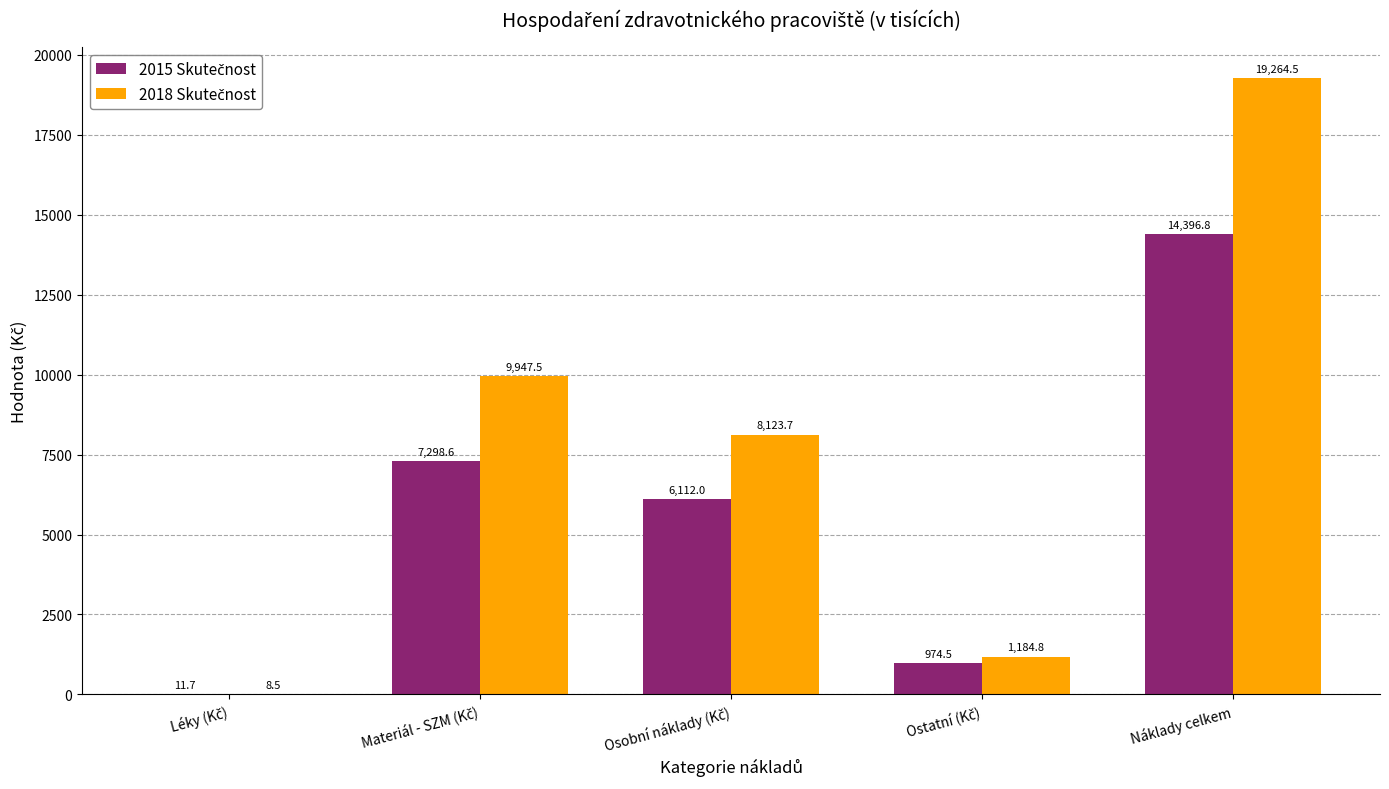

Which category has the highest value across all series?

Náklady celkem